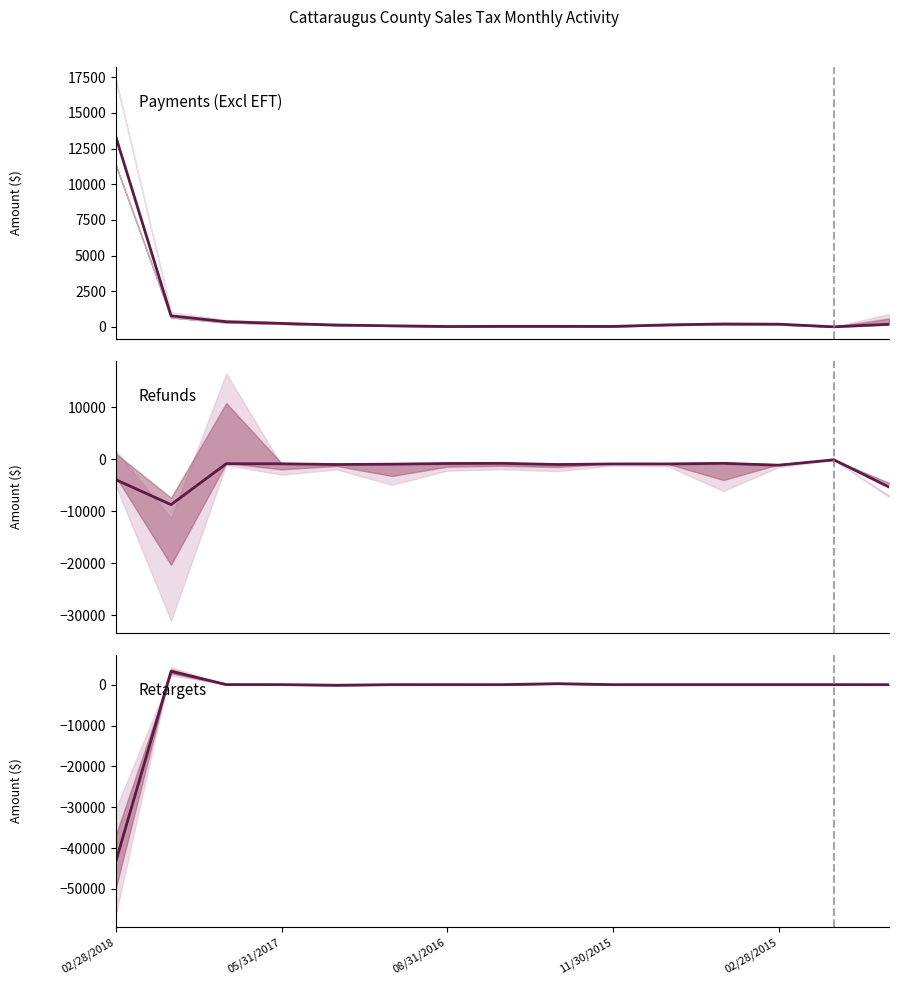

Does the chart have visible grid lines?

No